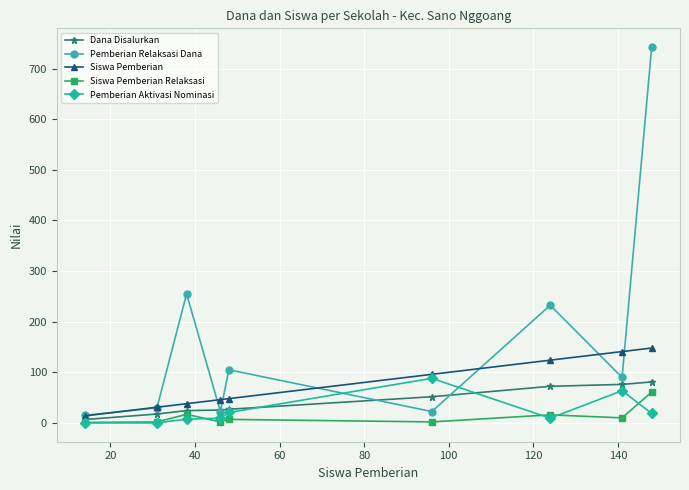

Which series has the largest total across all categories?

Pemberian Relaksasi Dana